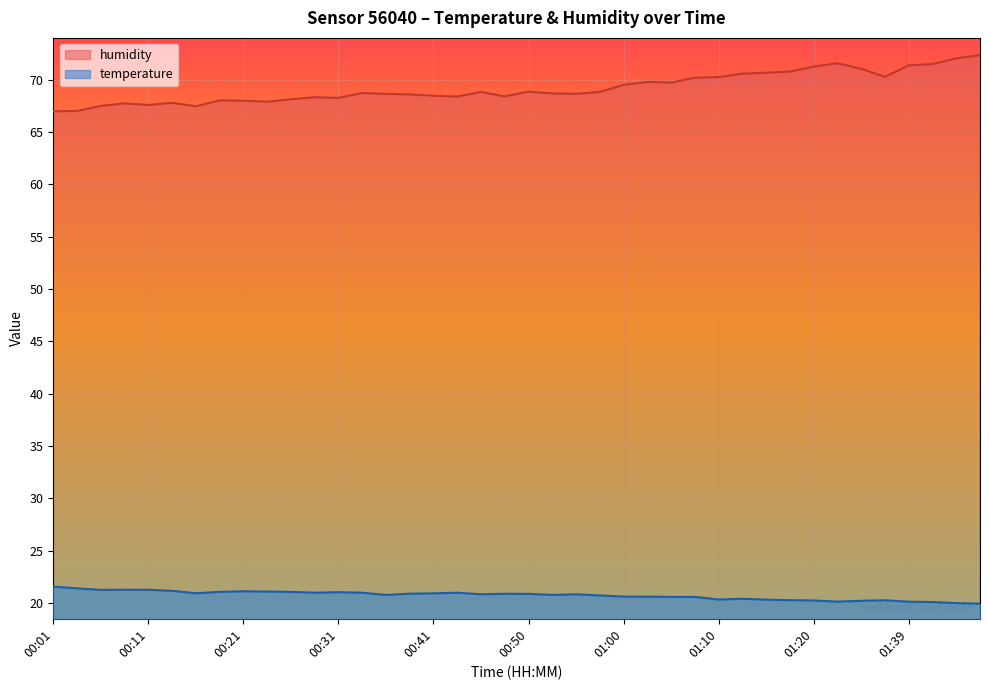

The temperature series shows 30.0 at 00:06. True or false?

False